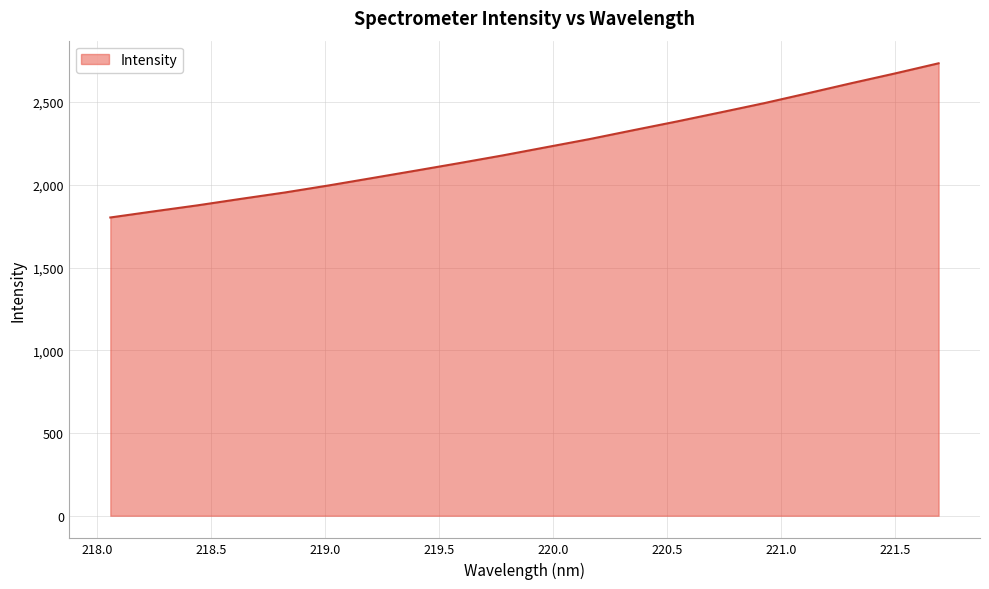

What is the greatest value displayed?

2734.7